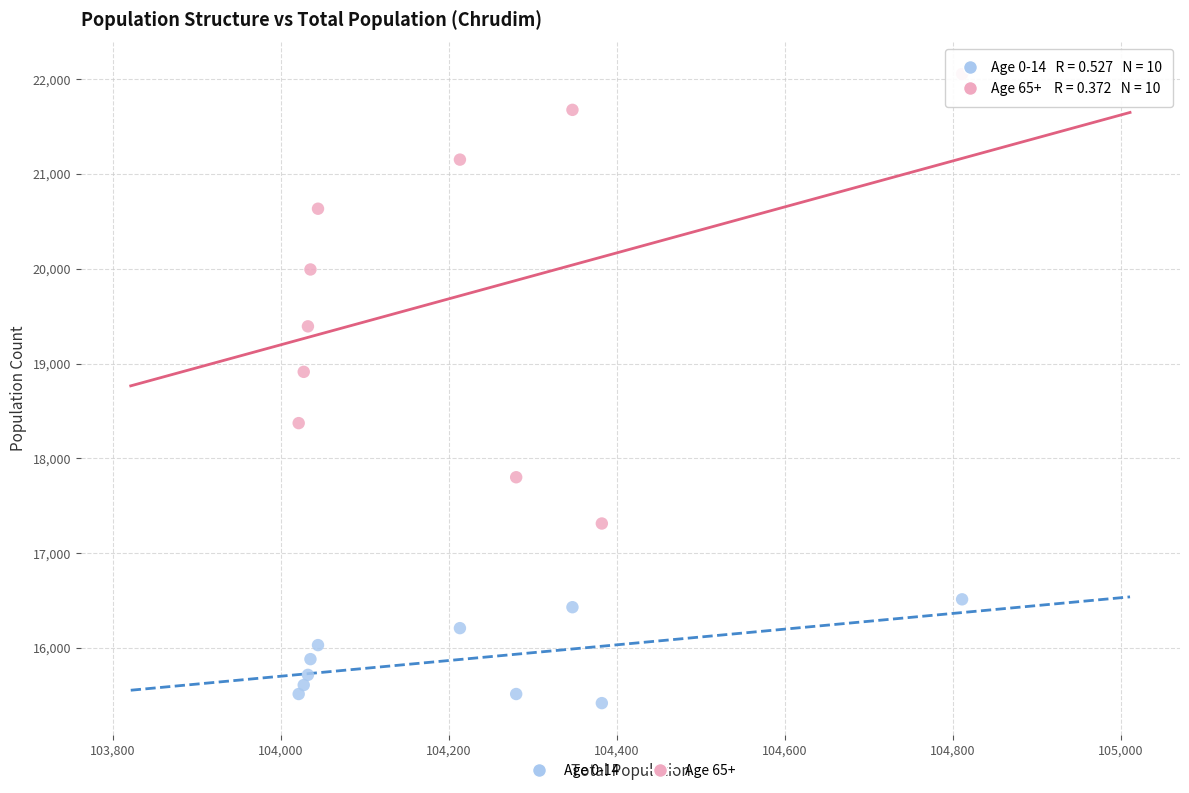

Which series contains the lowest Y value?

Age 0-14